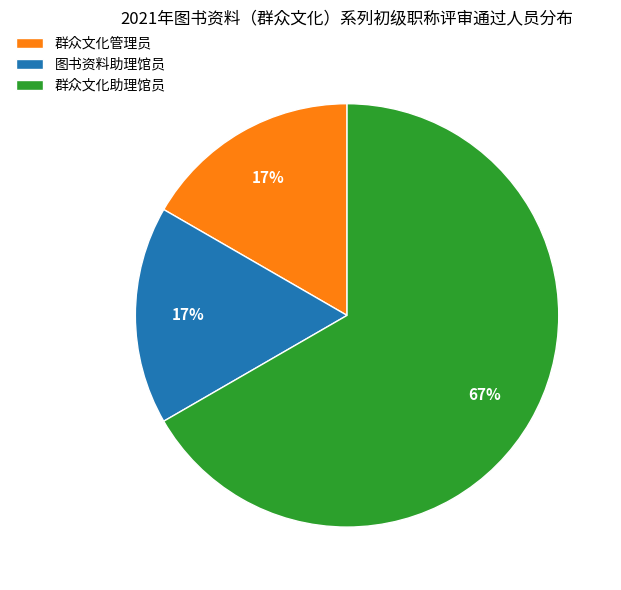

Is the sum of 群众文化助理馆员 and 图书资料助理馆员 greater than half?

Yes